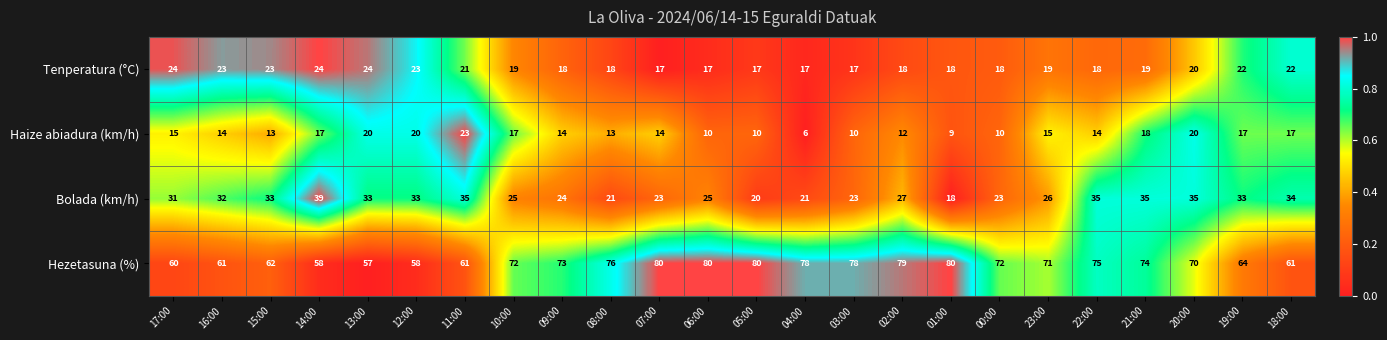

Is the value of Hezetasuna (%) at 12:00 greater than the value of Tenperatura (°C) at 01:00?

Yes